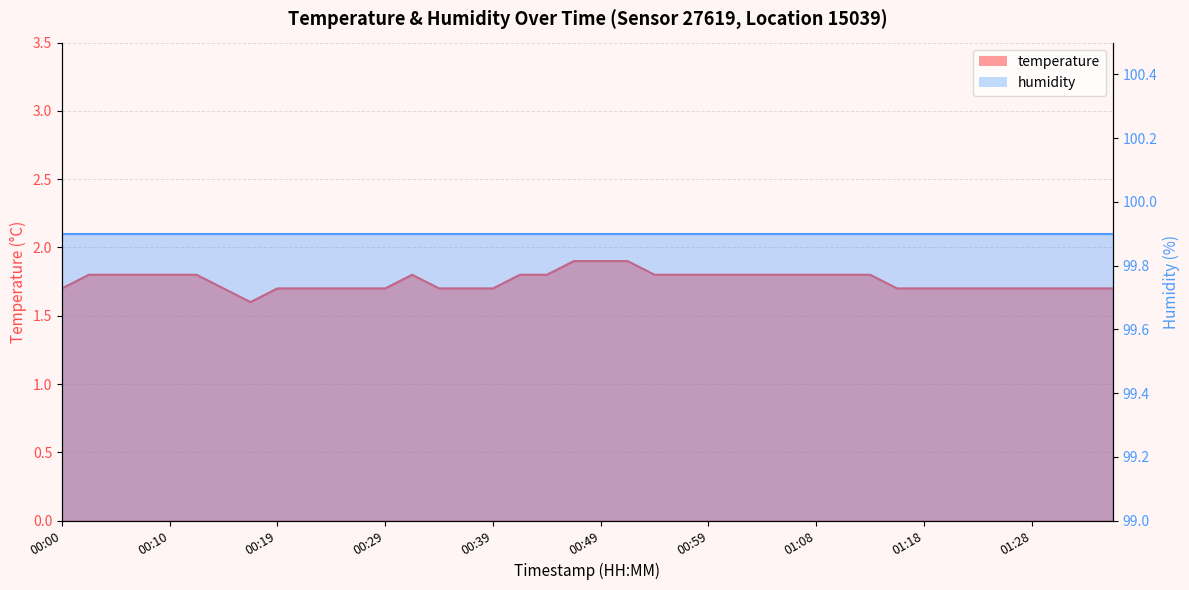

What is the maximum value shown in the chart?

1.9